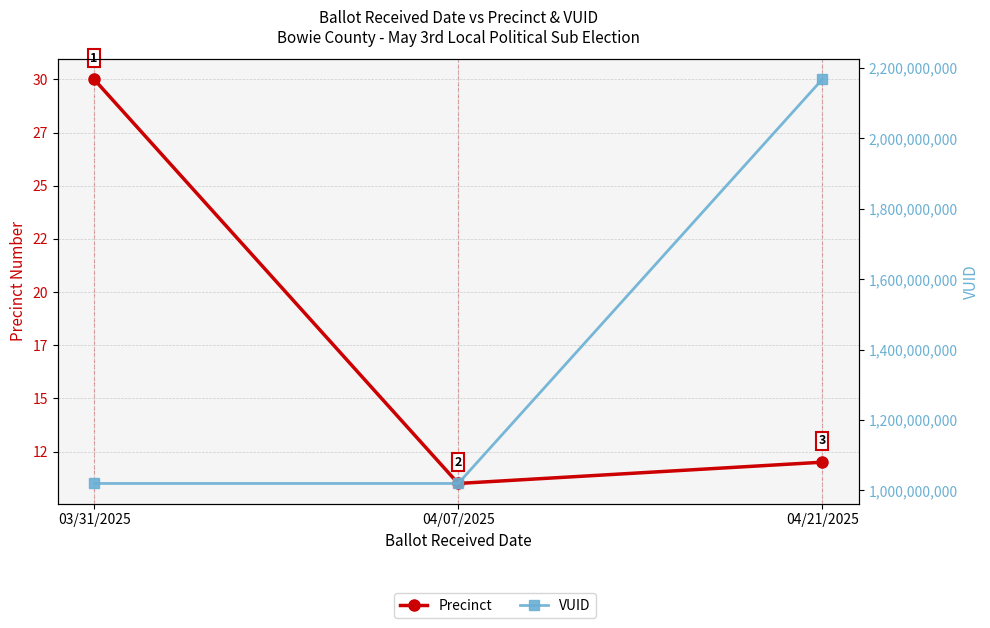

What is the label of the 2nd point from the left?

04/07/2025